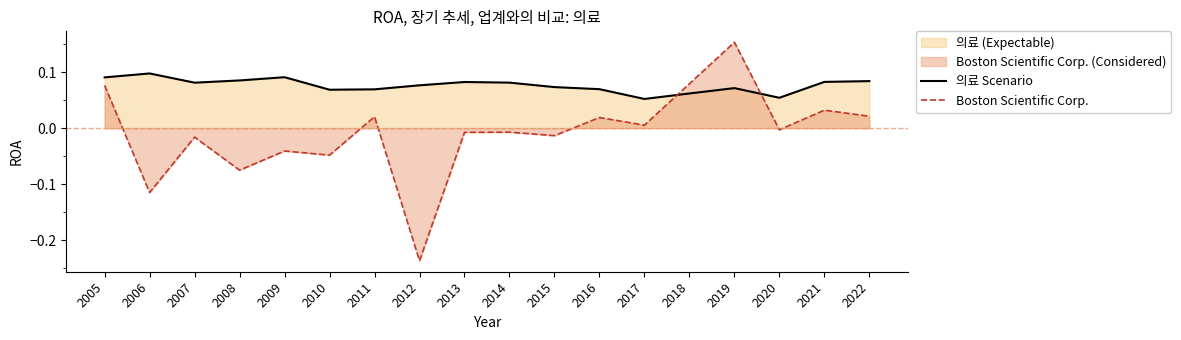

At which label is Boston Scientific Corp. closest to 0?

2020